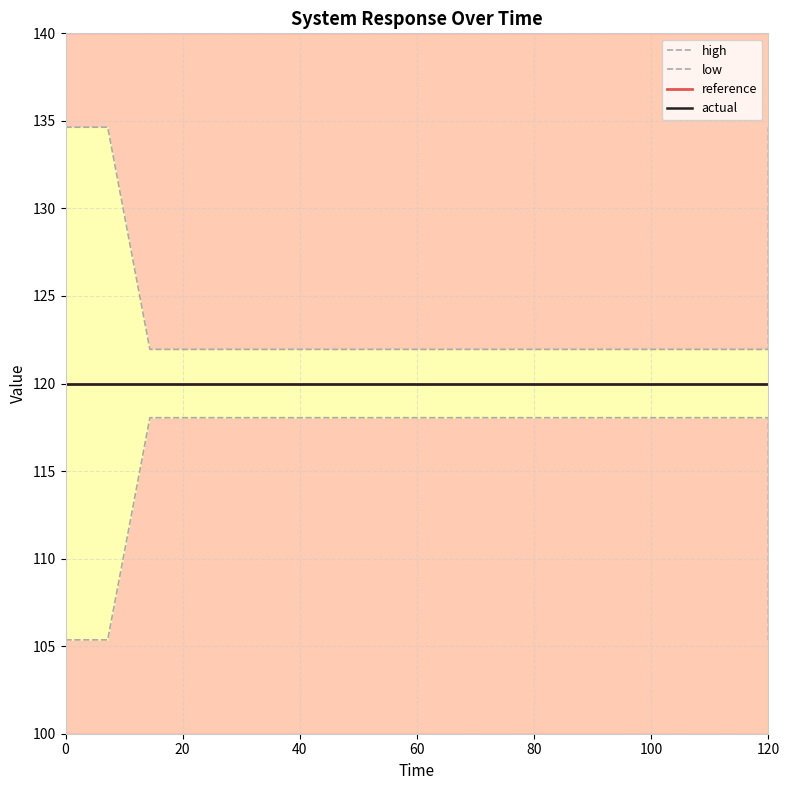

Rank the series at 120 from highest to lowest value.

high, reference, actual, low